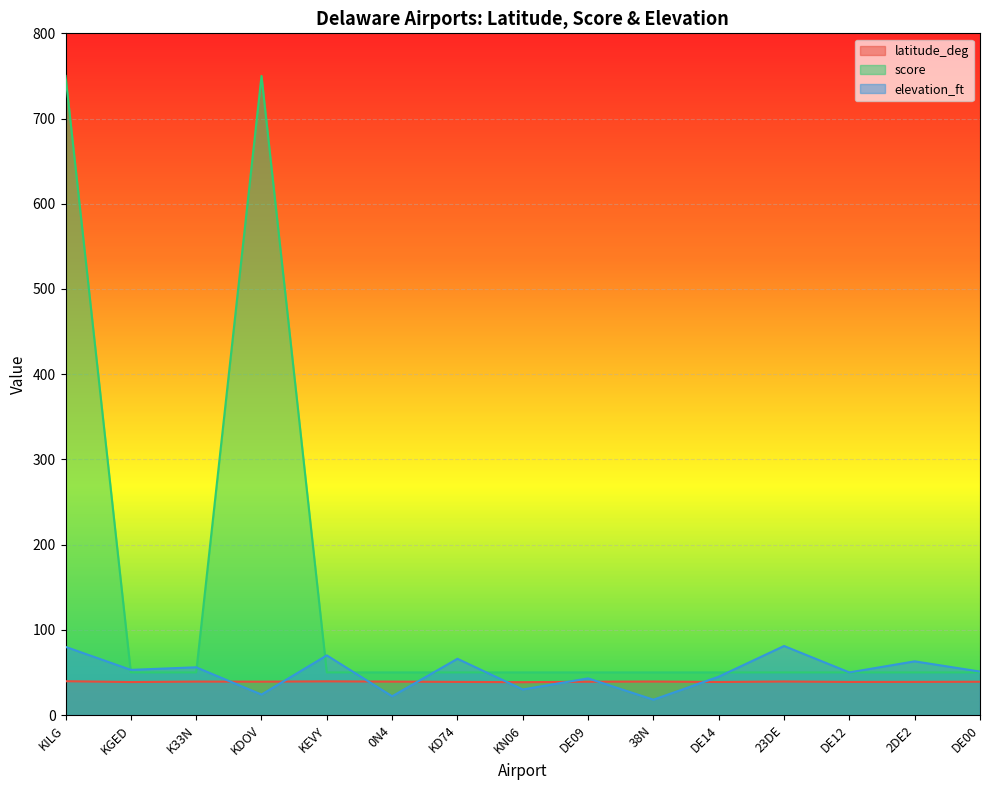

Reading left to right, list all the values displayed in this chart.

latitude_deg: 39.7	38.7	39.2	39.1	39.5	39.2	38.8	38.5	39.1	39.3	38.7	39.3	38.8	38.9	39.0
score: 750.0	50.0	50.0	750.0	50.0	50.0	50.0	50.0	50.0	50.0	50.0	50.0	50.0	50.0	50.0
elevation_ft: 80.0	53.0	56.0	24.0	70.0	22.0	66.0	30.0	43.0	18.0	45.0	81.0	50.0	63.0	51.0